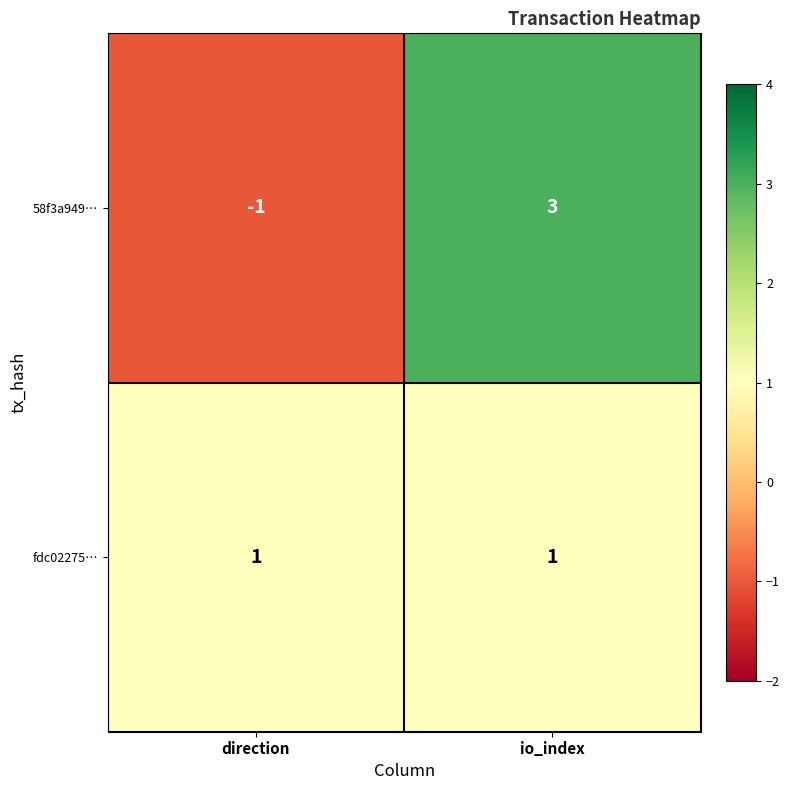

Is it true that 58f3a949… equals 5 at io_index?

False